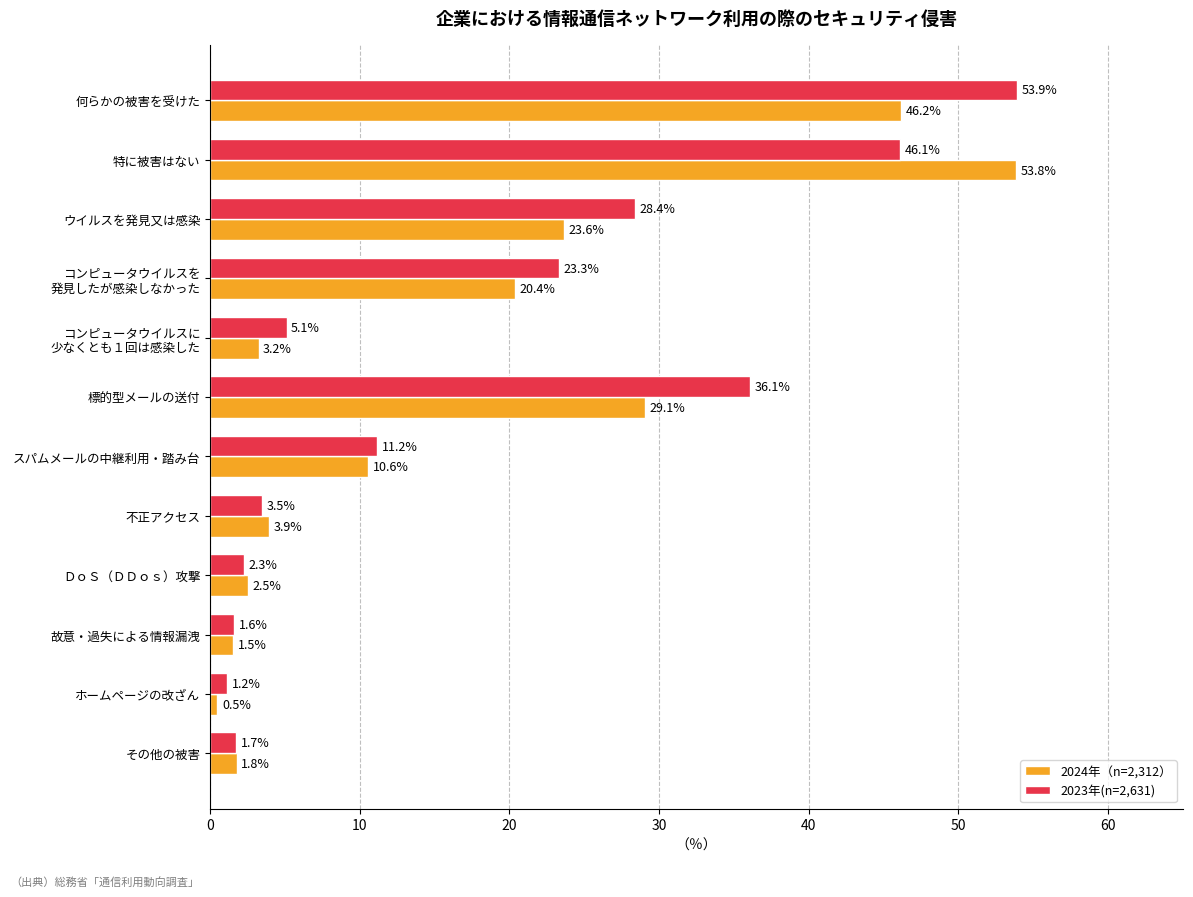

What is the difference between the maximum and second lowest values in the 2024年（n=2,312） series?

52.3